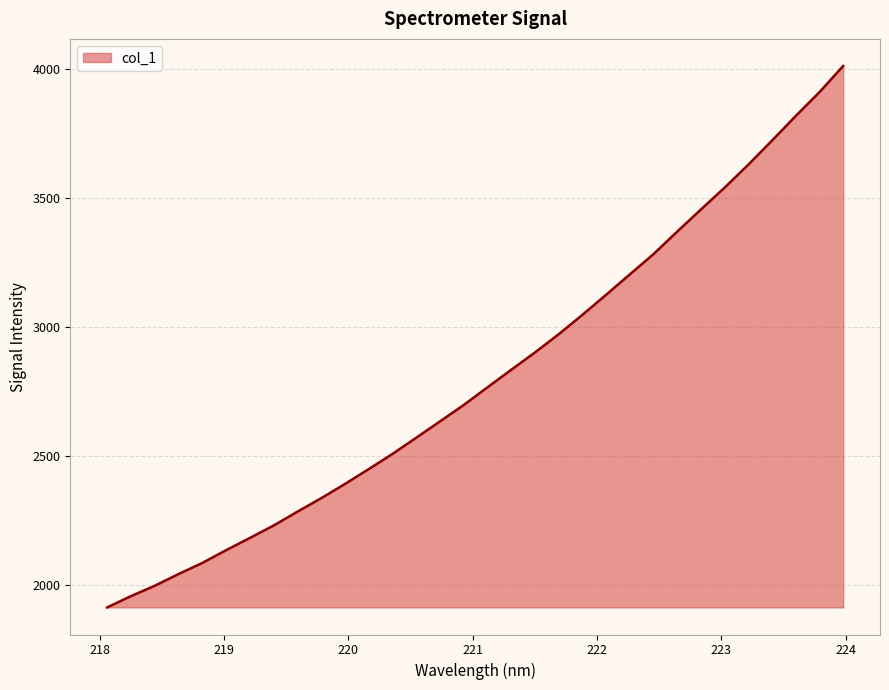

What is the difference between the maximum and minimum values?

2101.7